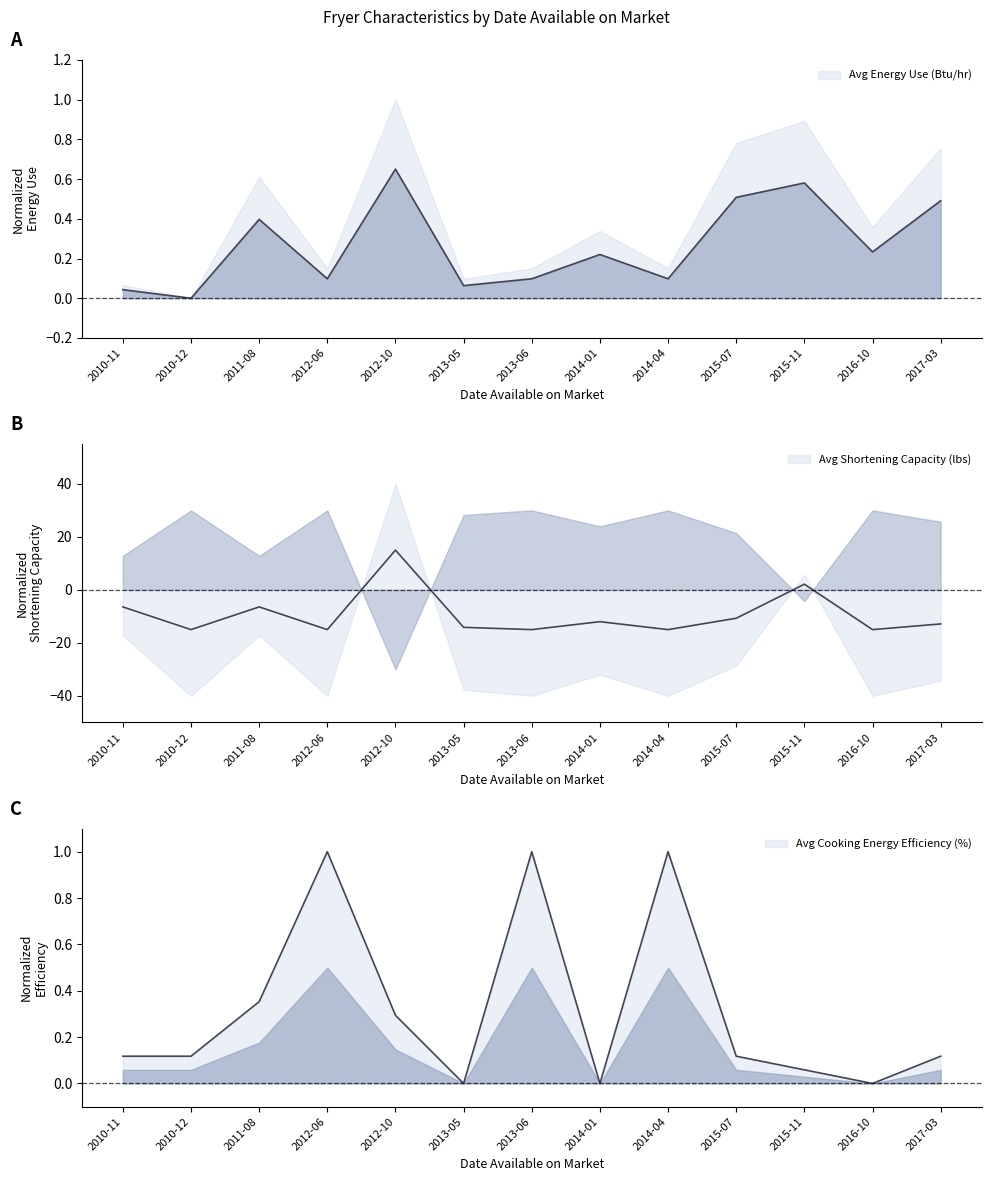

What is the difference between the second highest and second lowest values in the Avg Shortening Capacity (lbs) series?

17.1